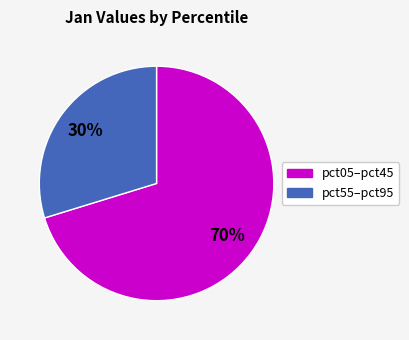

How many slices are in this pie chart?

2